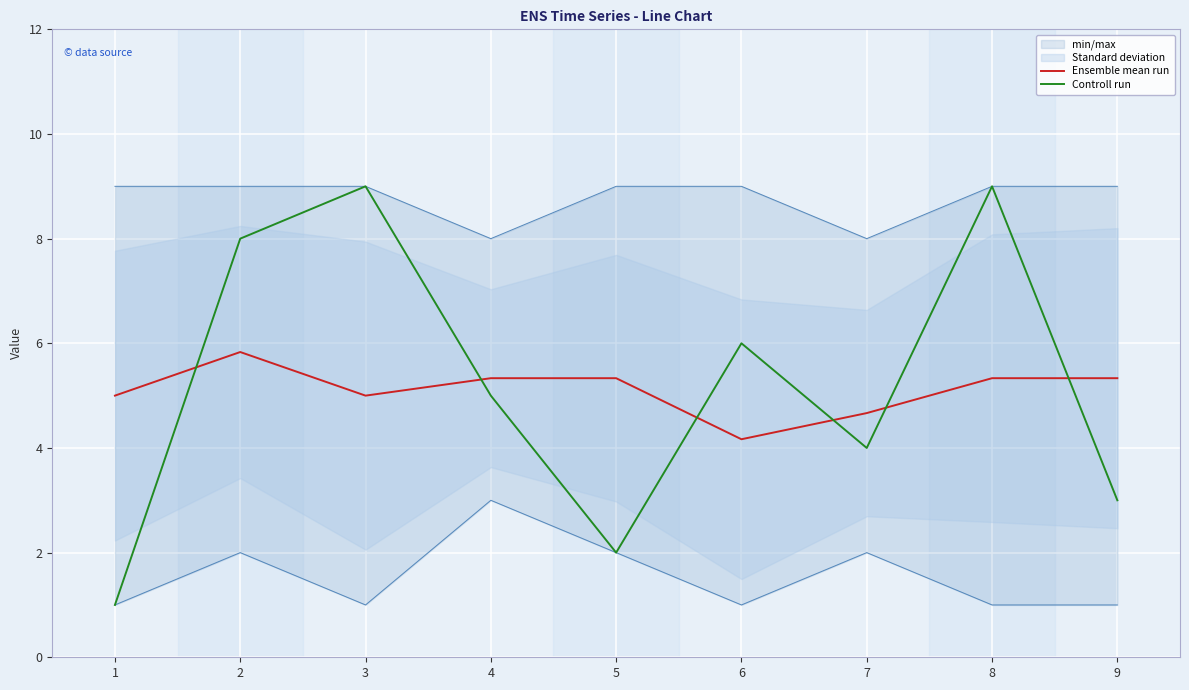

What is the difference between the Controll run values at 1 and 4?

4.0